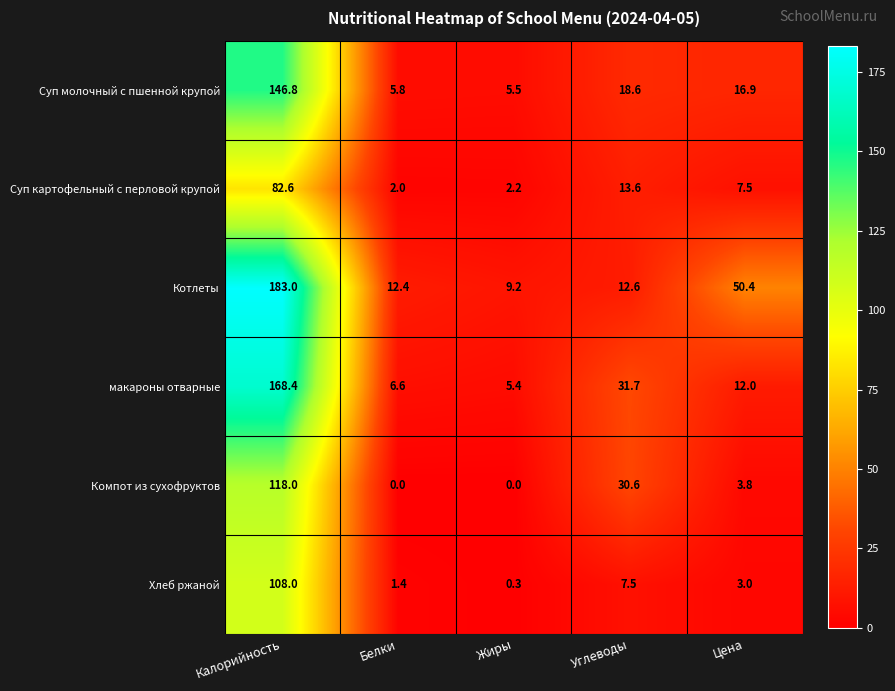

Which series has the largest total across all categories?

Котлеты